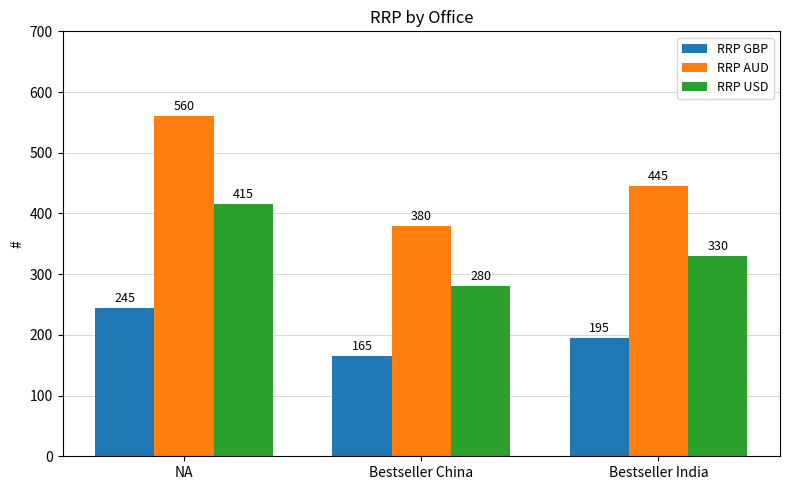

What is the difference between the second highest and minimum values in the RRP AUD series?

65